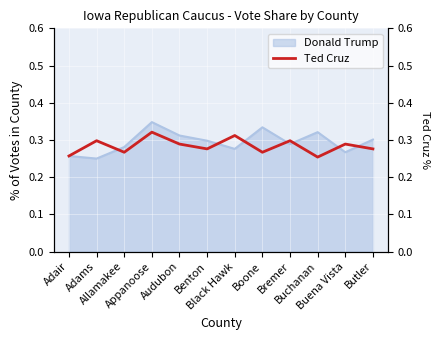

Reading left to right, what are all the values shown in this chart?

0.3	0.3	0.3	0.3	0.3	0.3	0.3	0.3	0.3	0.3	0.3	0.3